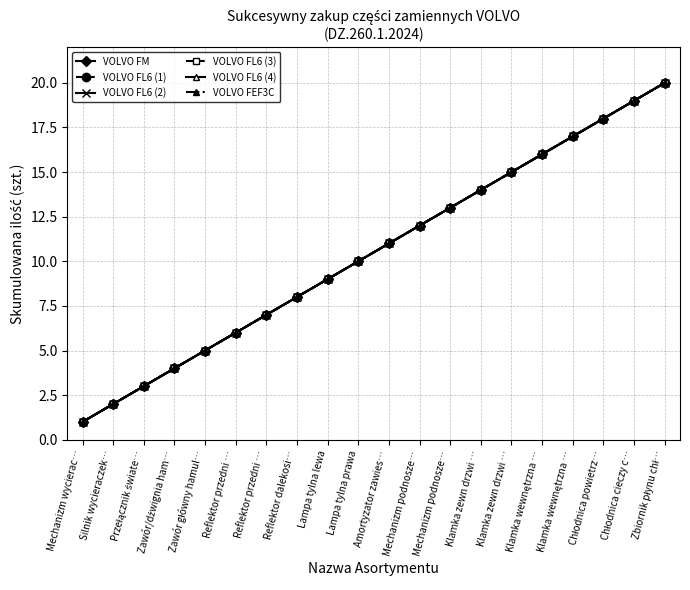

What is the average value of the VOLVO FM series?

10